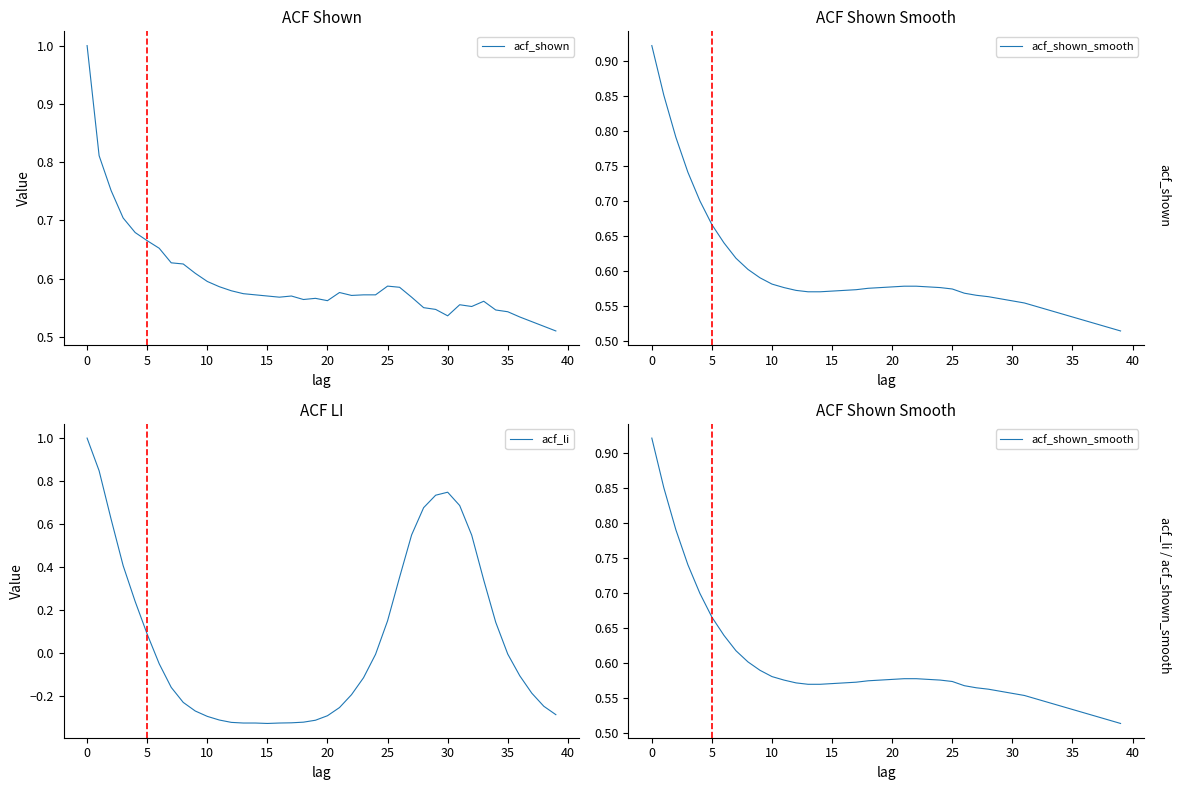

True or false: acf_li has more than 1 points higher than both neighbors.

False